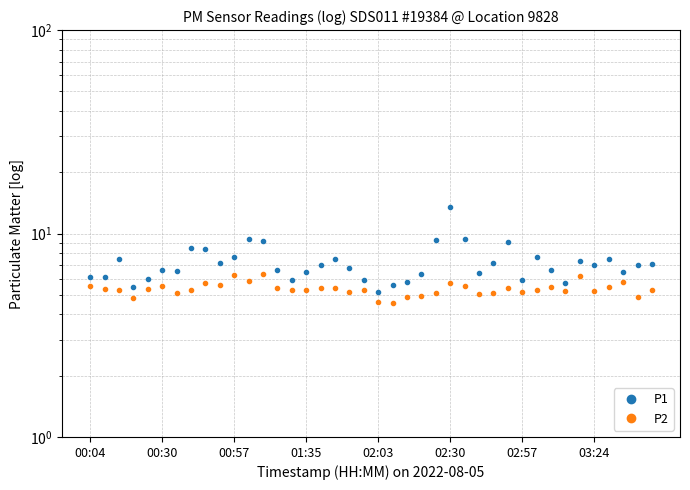

Is it true that P2 equals 9.8 at 32?

False